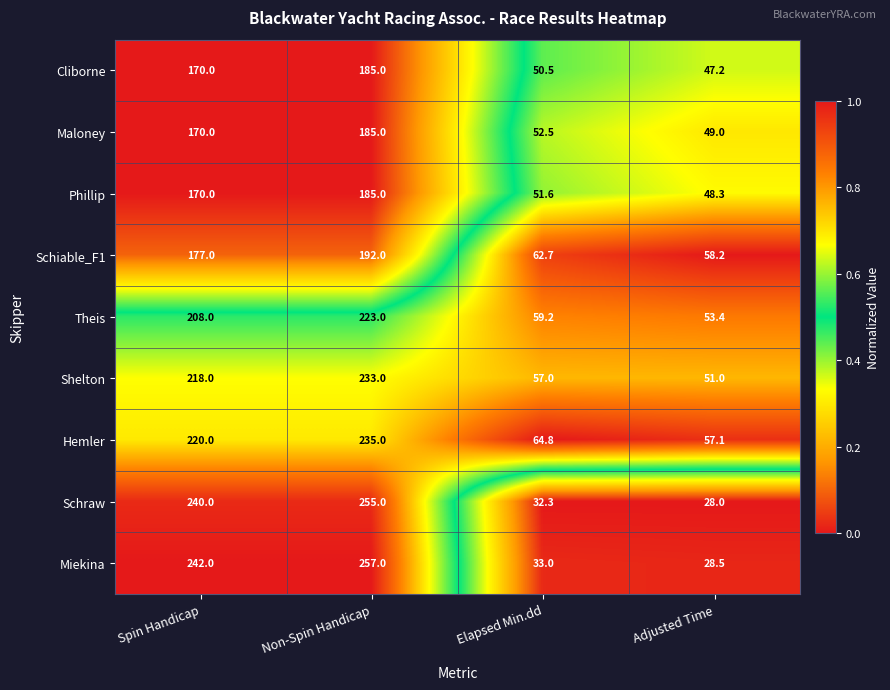

The value of Cliborne at Non-Spin Handicap is 57.0. True or false?

False